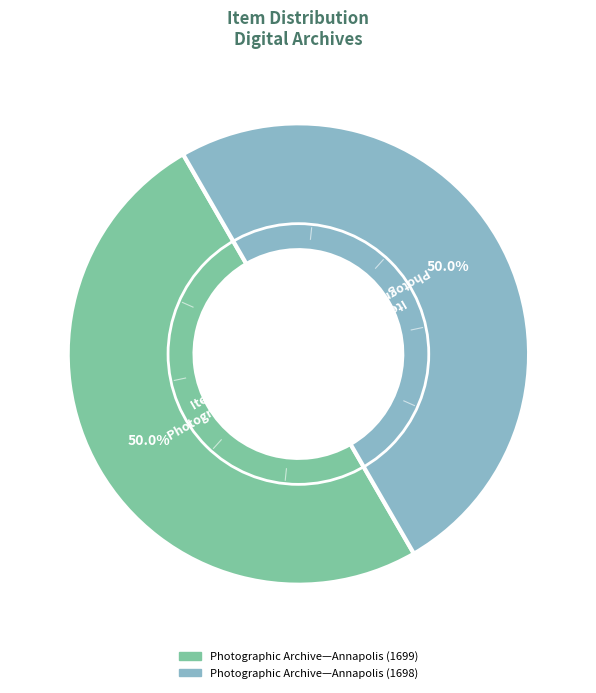

To the nearest percent, what portion does Photographic Archive—Annapolis (1699) represent?

50%